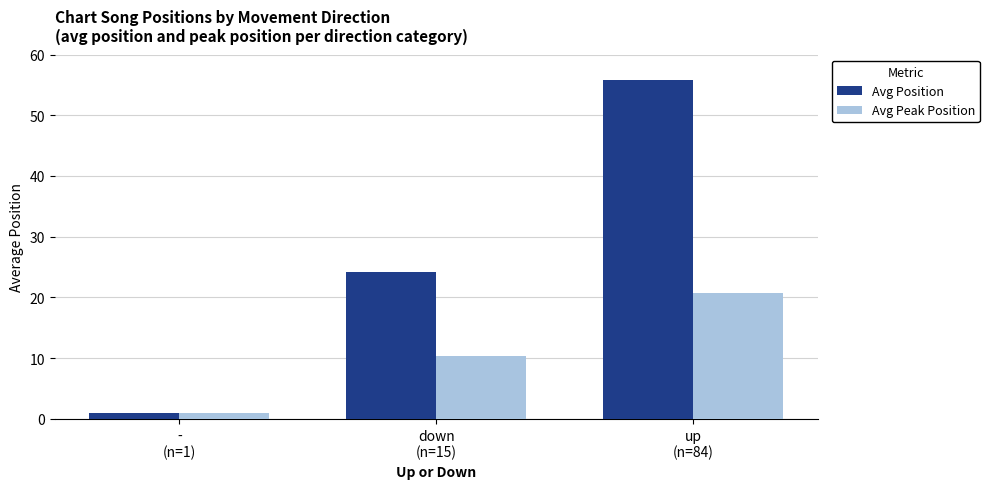

At which label is Avg Position closest to 28?

down
(n=15)